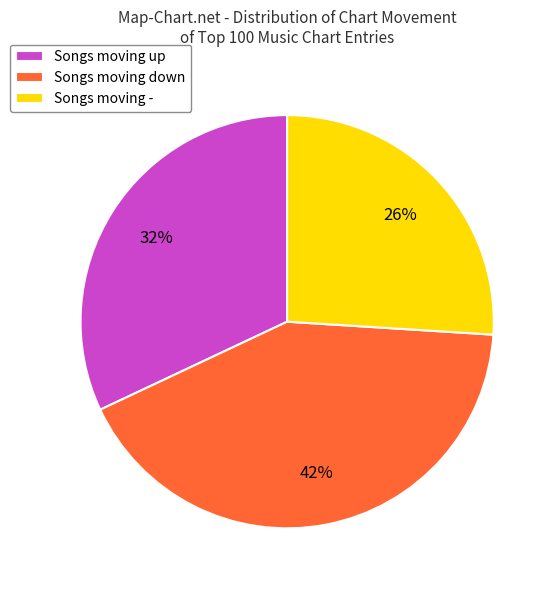

Is there any slice that represents more than half of the pie?

No